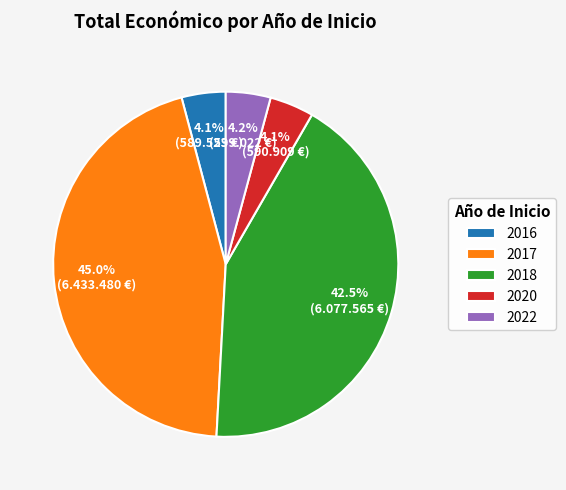

Count the number of slices in the pie.

5